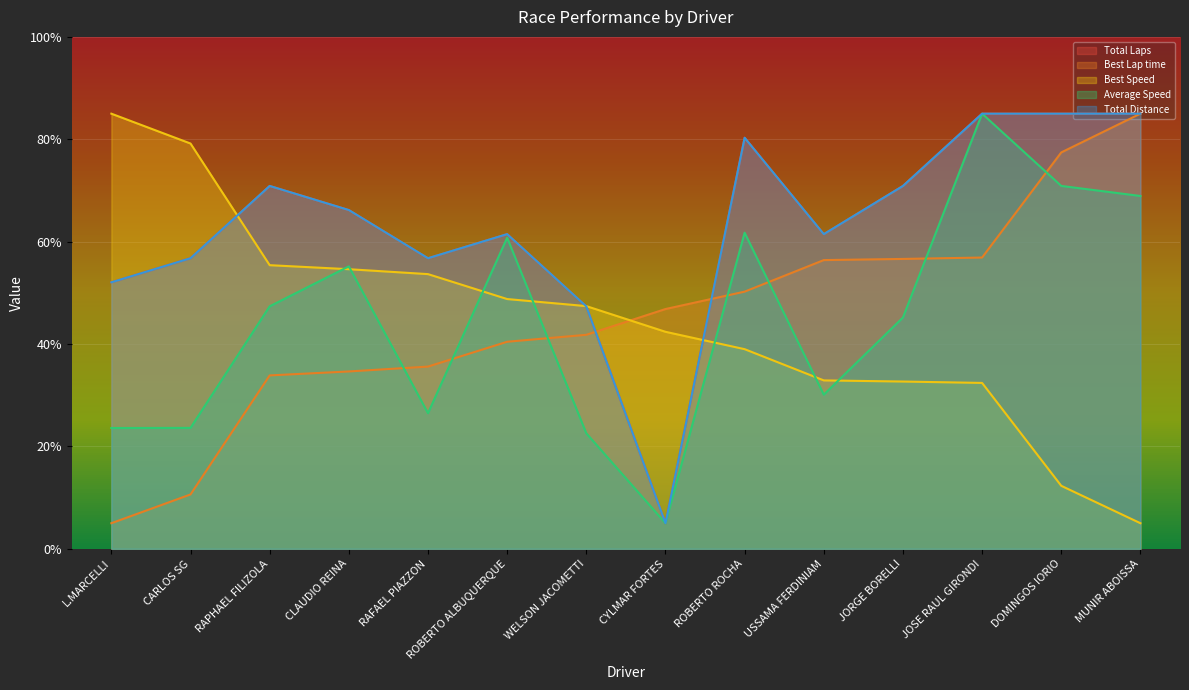

What is the difference between the maximum and minimum values in the Best Speed series?

80.0